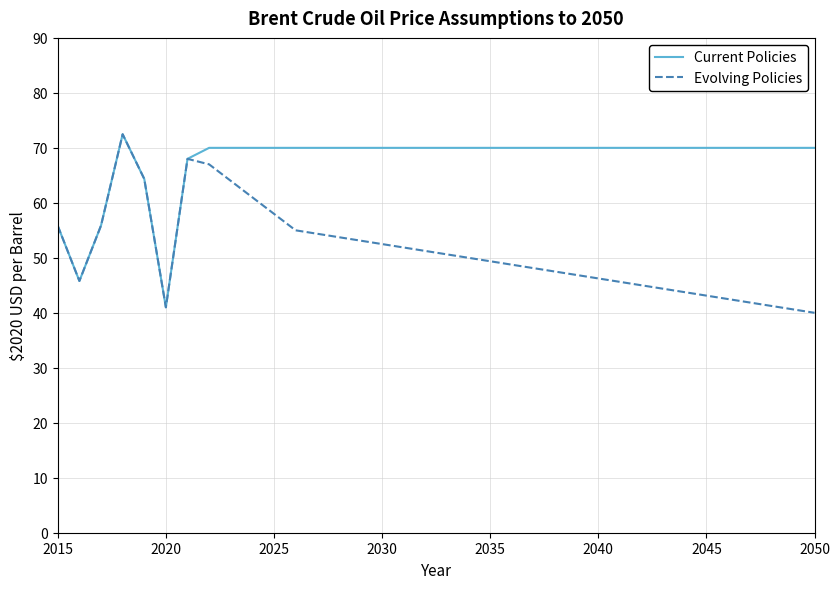

Which series has the largest total across all categories?

Current Policies